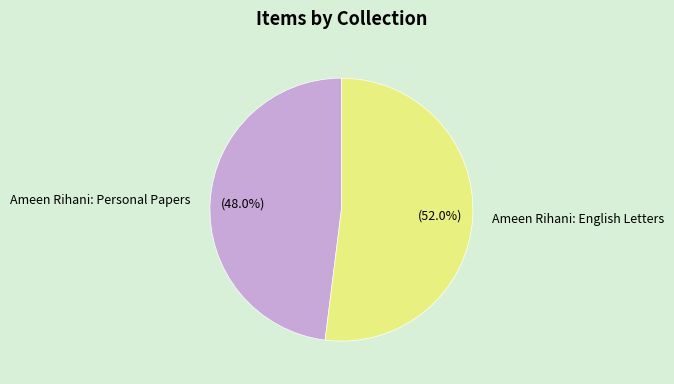

Count the number of slices in the pie.

2